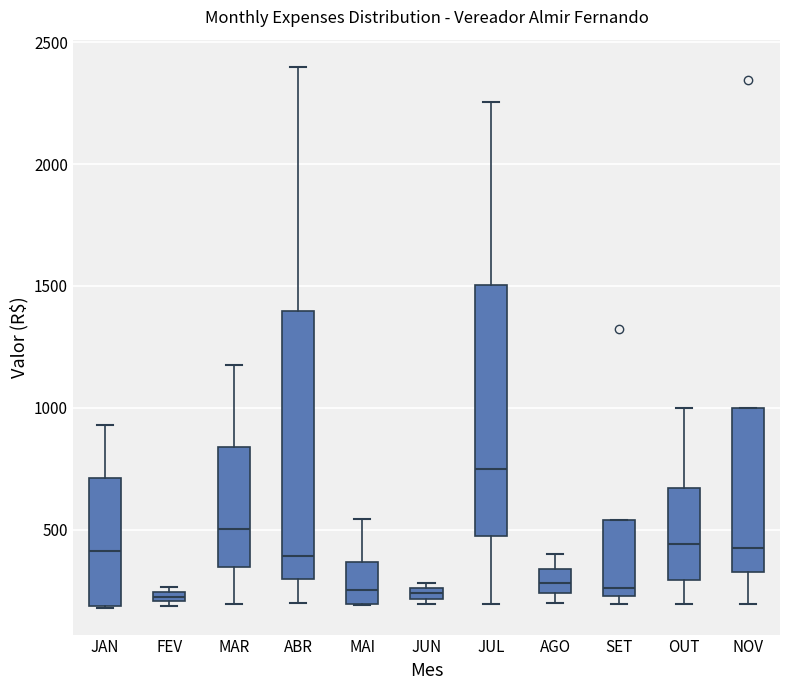

Which box is the tallest, from its lower edge to its upper edge?

ABR